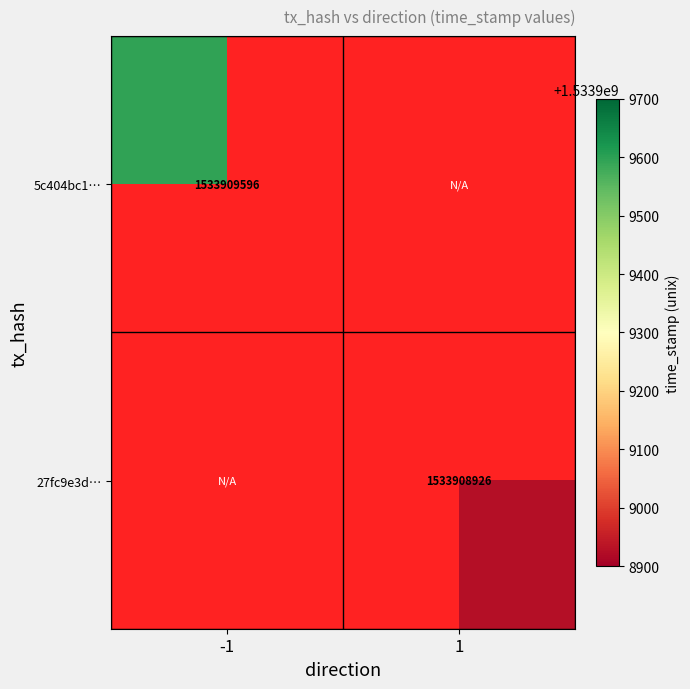

What is the average value of the 27fc9e3d22b6d62b4049348cc1d11e5e81f40fa series?

766954463